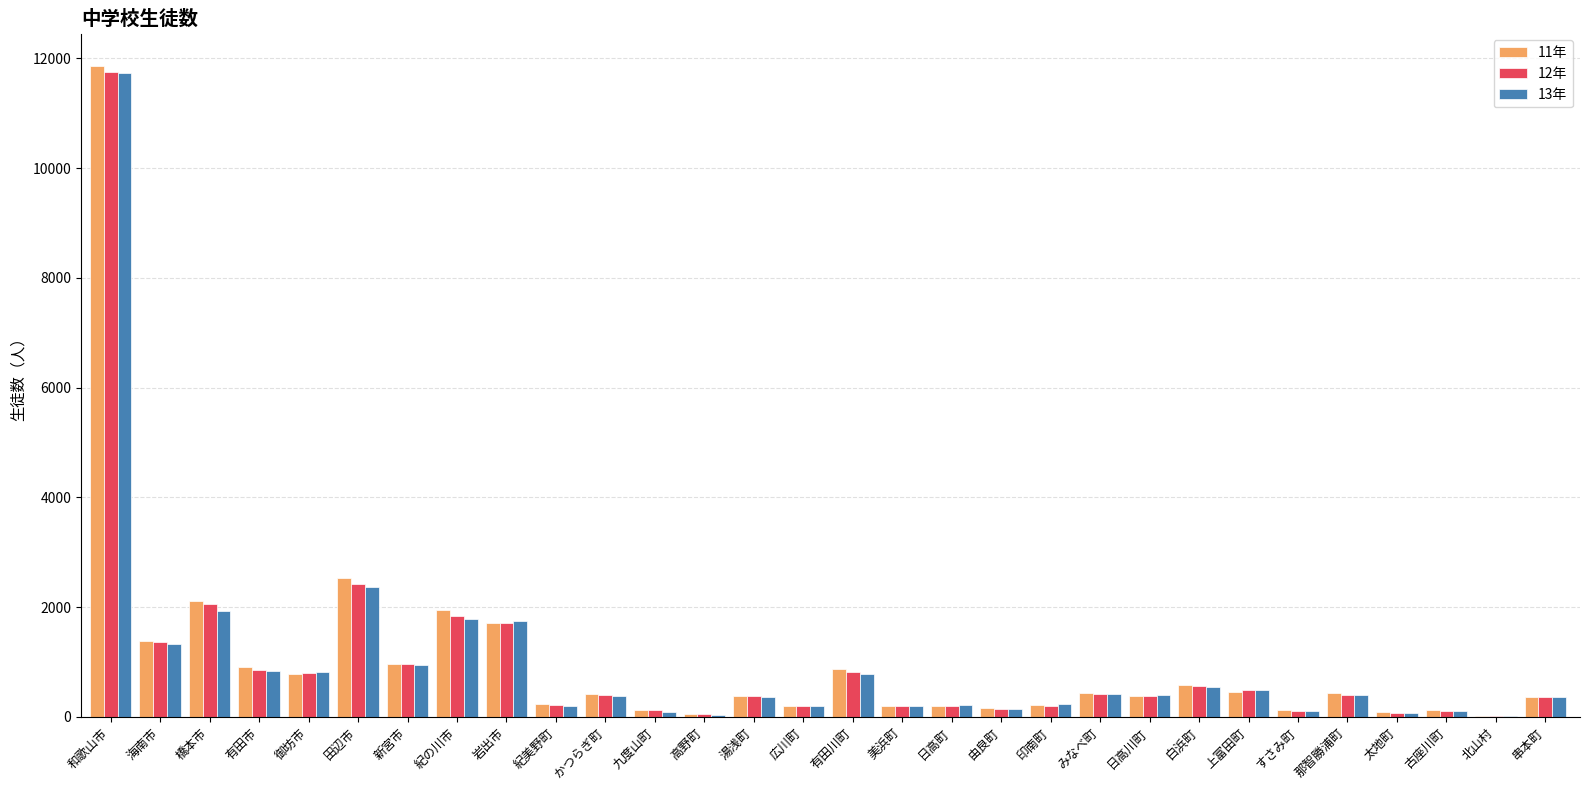

What is the average value of the 11年 series?

1007